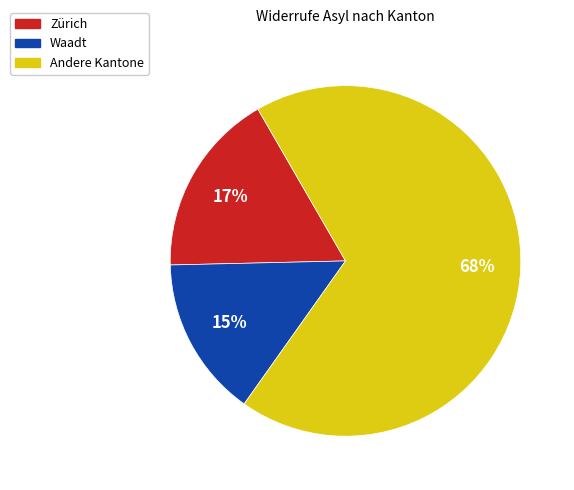

Which has a higher value, Zürich or Andere Kantone?

Andere Kantone